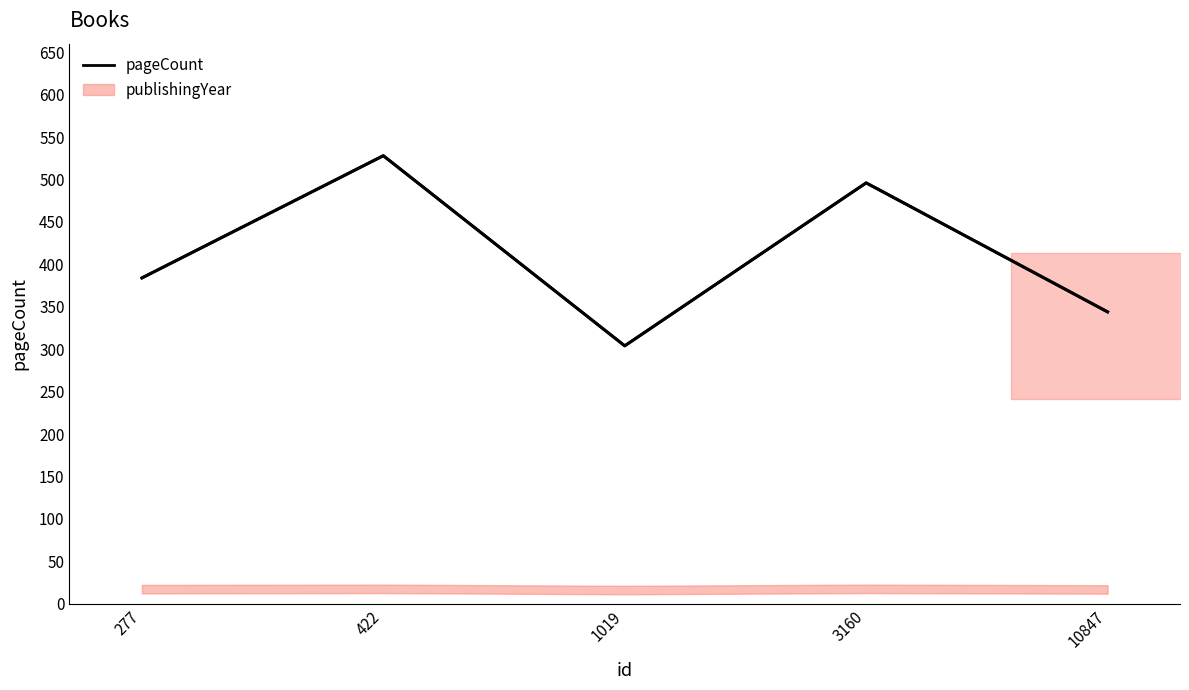

List the labels in order of value, smallest first.

1019, 10847, 277, 3160, 422